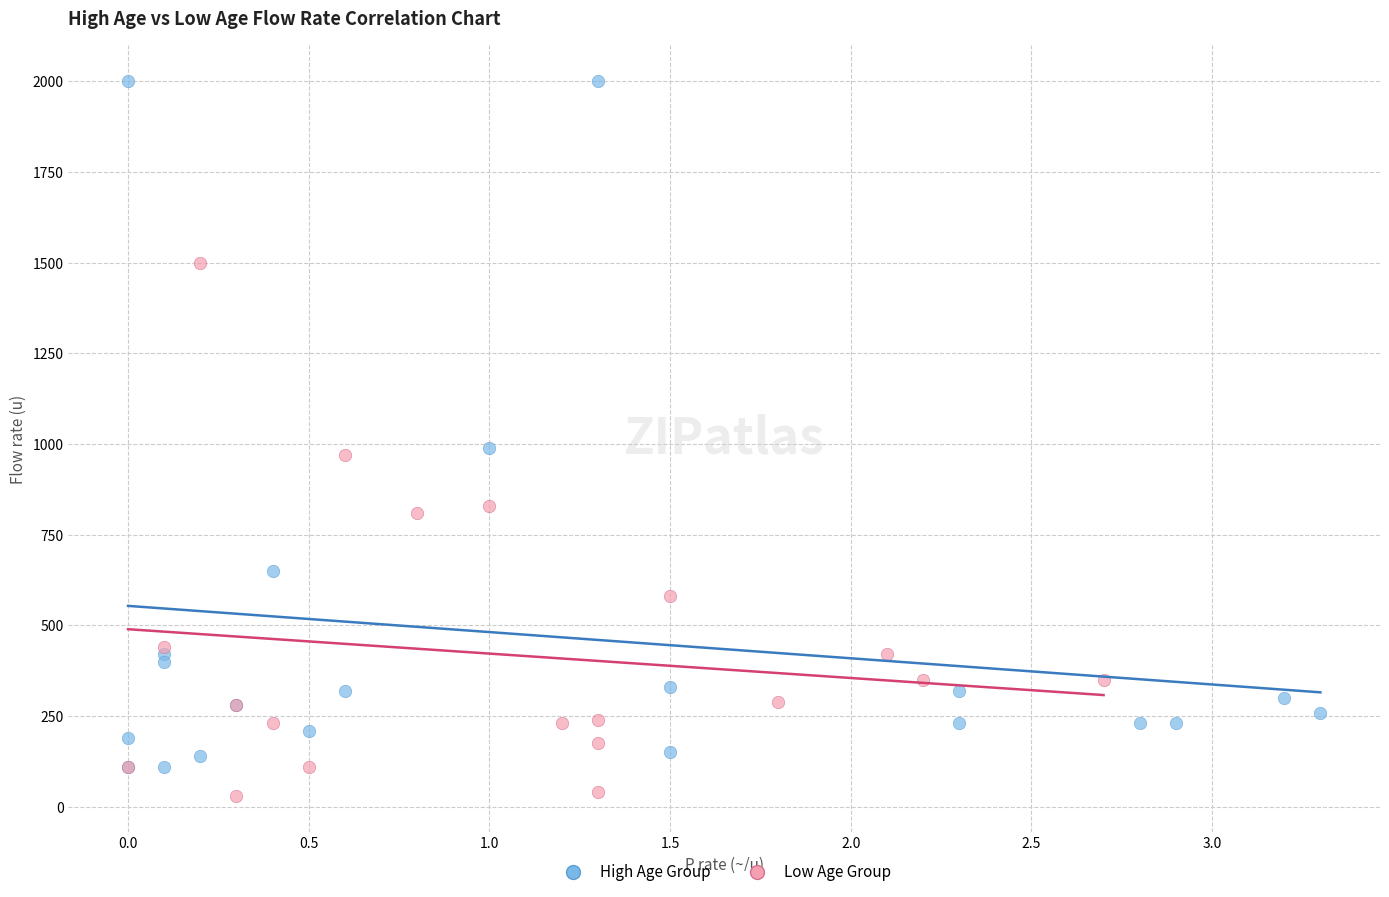

Which series has the largest Y range (max minus min)?

High Age Group